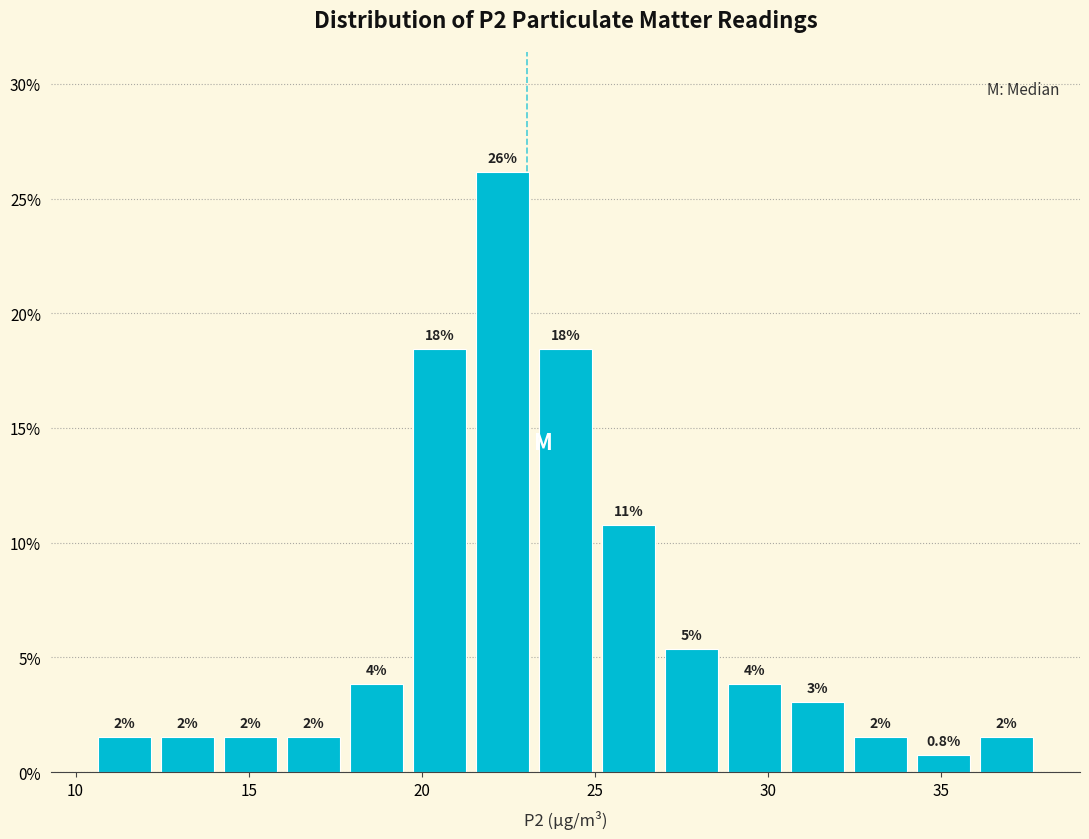

Read against the x-axis, roughly where is the centre of the tallest bar?

22.5